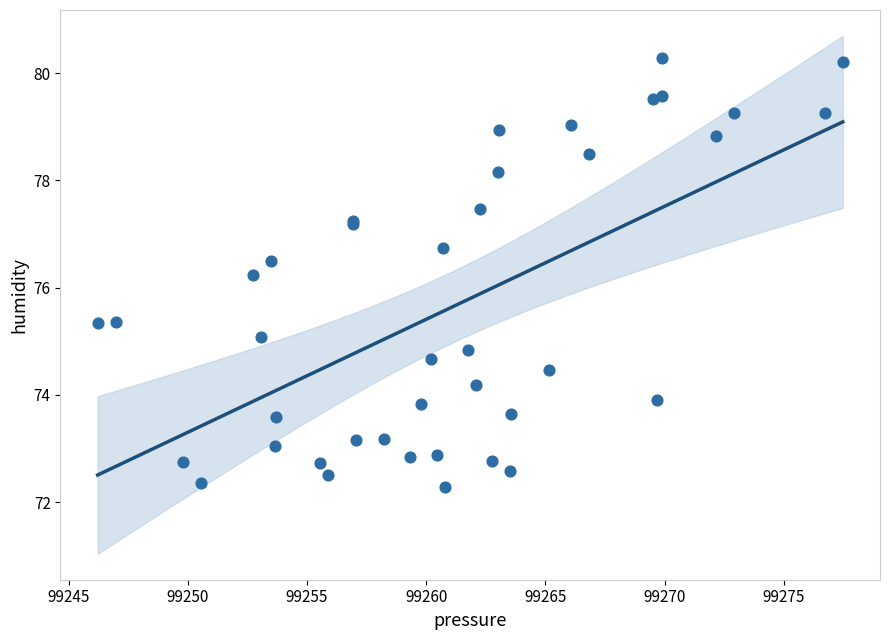

What Y value in the scatter plot is closest to 76?

76.2